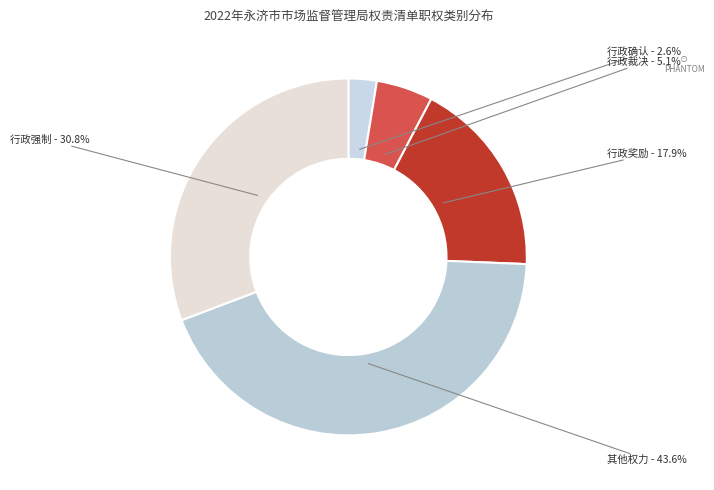

Rank the categories by value from lowest to highest.

行政确认, 行政裁决, 行政奖励, 行政强制, 其他权力